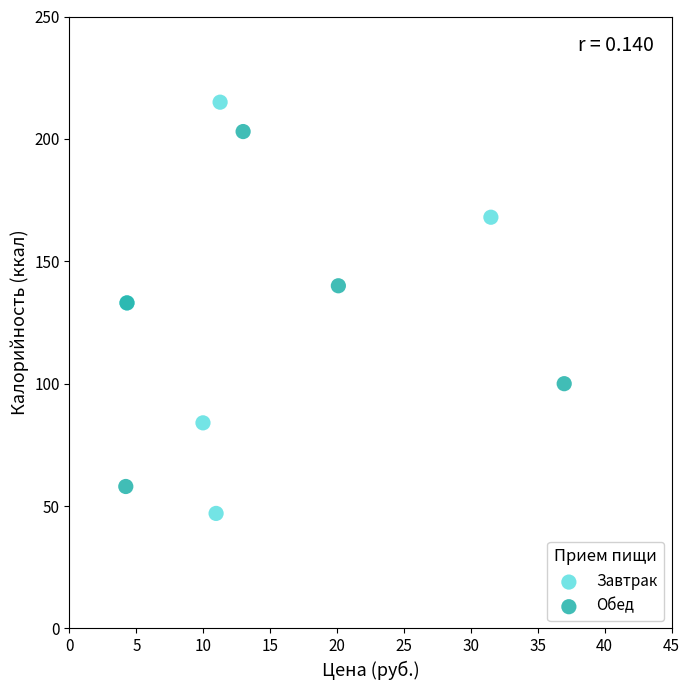

Which series has the widest spread of Y values?

Завтрак